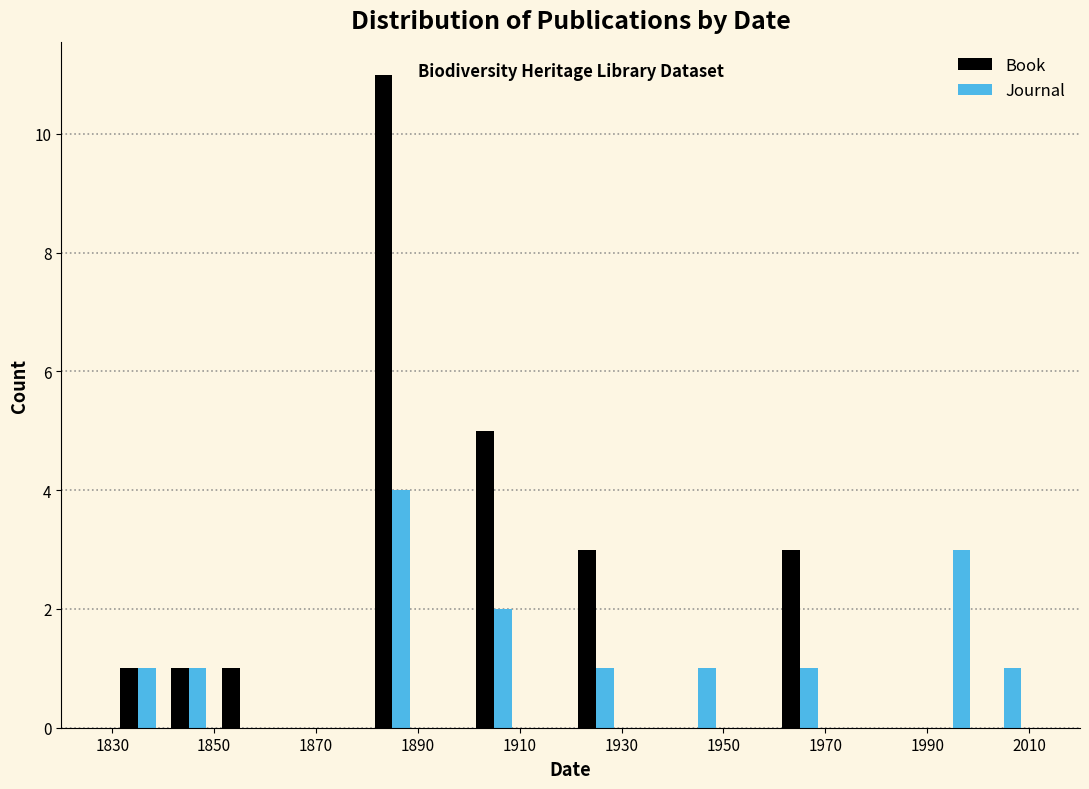

Reading left to right, transcribe this chart: for each range on the x-axis, give the height of each series' bar. The values are not printed on the chart, so give them approximately, as read against the axis.

1830 to 1840: Book=1	Journal=1
1840 to 1850: Book=1	Journal=1
1850 to 1860: Book=1	Journal=0
1860 to 1870: Book=0	Journal=0
1870 to 1880: Book=0	Journal=0
1880 to 1890: Book=11	Journal=4
1890 to 1900: Book=0	Journal=0
1900 to 1910: Book=5	Journal=2
1910 to 1920: Book=0	Journal=0
1920 to 1930: Book=3	Journal=1
1930 to 1940: Book=0	Journal=0
1940 to 1950: Book=0	Journal=1
1950 to 1960: Book=0	Journal=0
1960 to 1970: Book=3	Journal=1
1970 to 1980: Book=0	Journal=0
1980 to 1990: Book=0	Journal=0
1990 to 2000: Book=0	Journal=3
2000 to 2010: Book=0	Journal=1